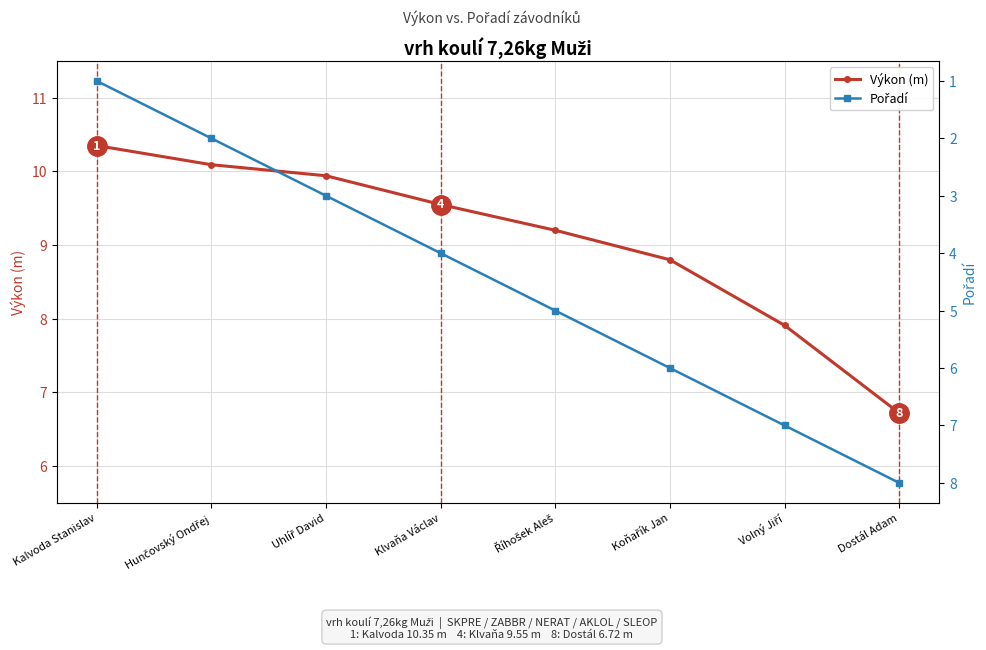

What is the approximate value of Výkon (m) at Dostál Adam?

6.7